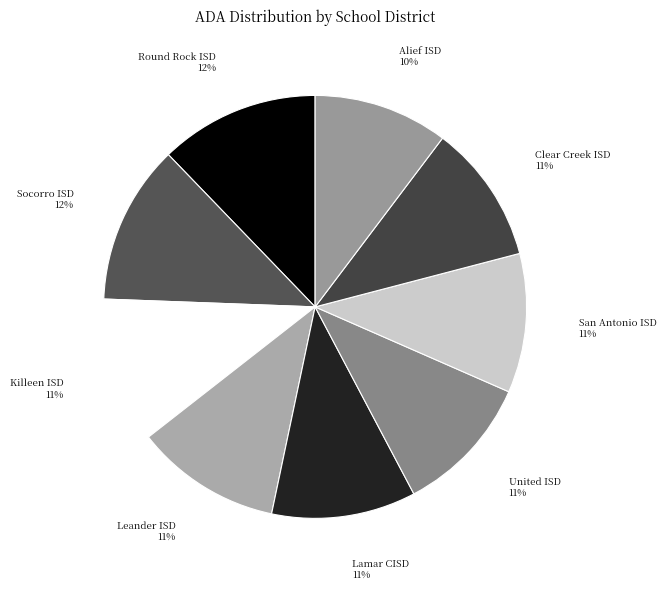

To the nearest percent, what percentage of the pie is Round Rock ISD?

12%